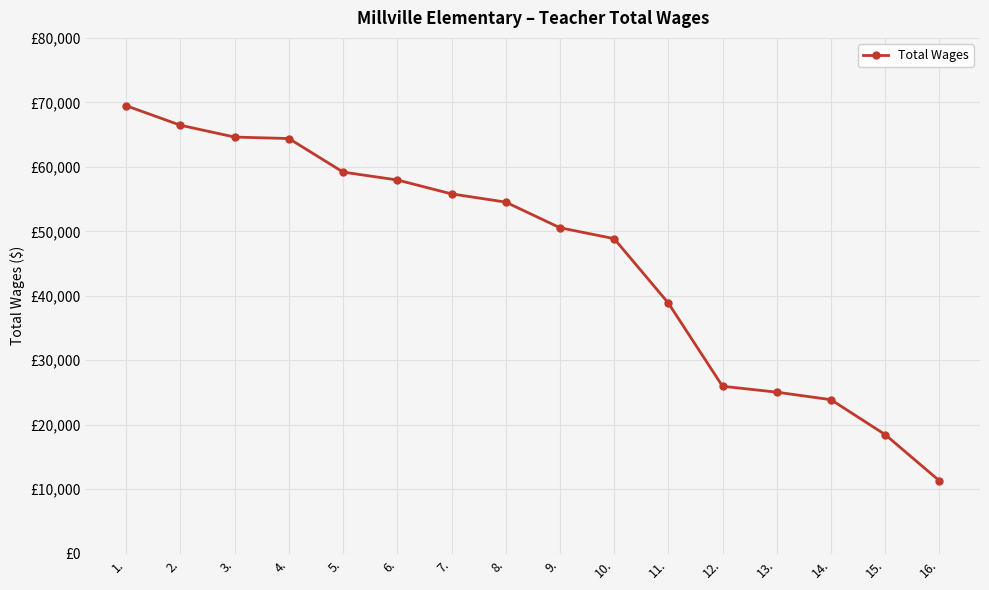

Is this an area chart (filled region under the line)?

No